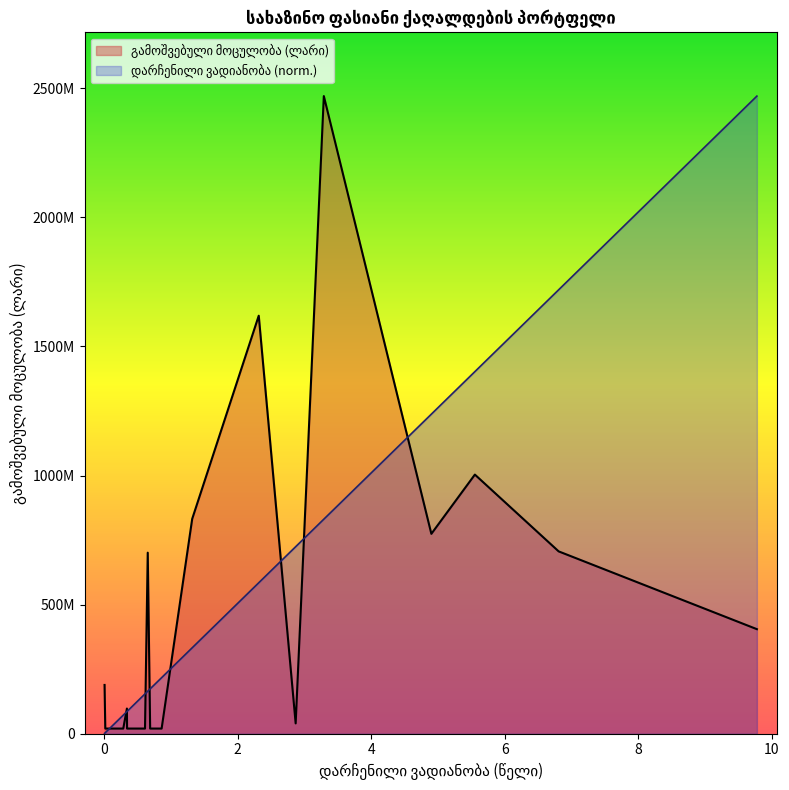

Which series has the largest total across all categories?

გამოშვებული მოცულობა (ლარი)